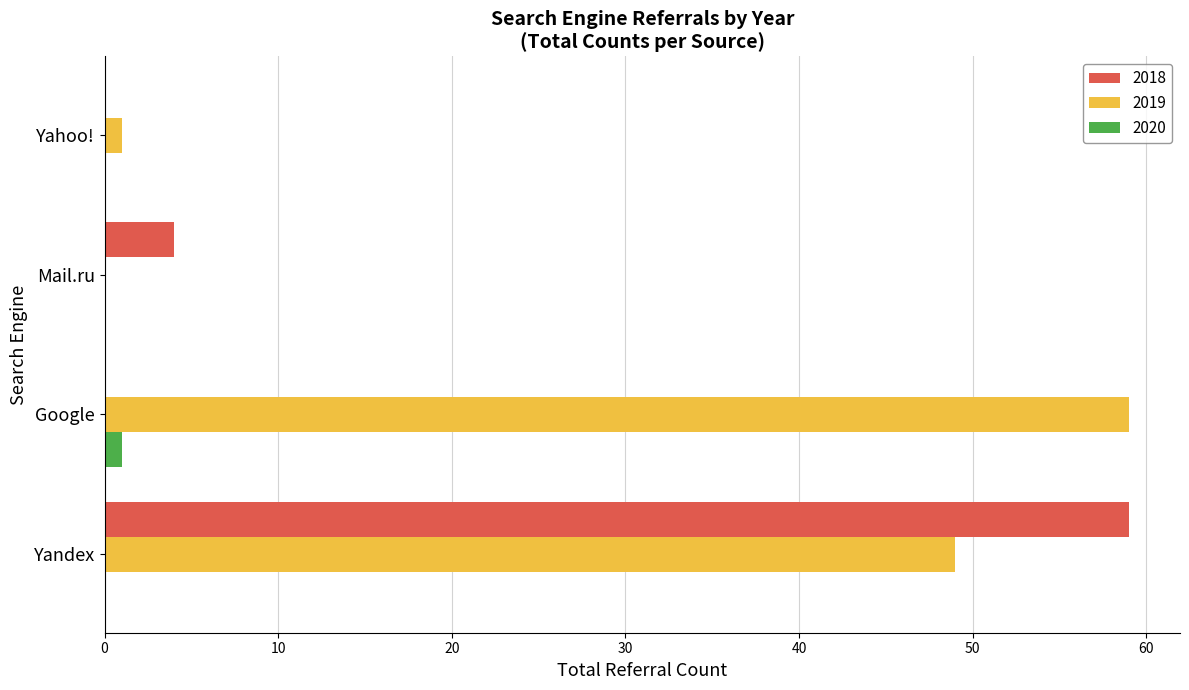

What is the sum of all 2018 values?

63